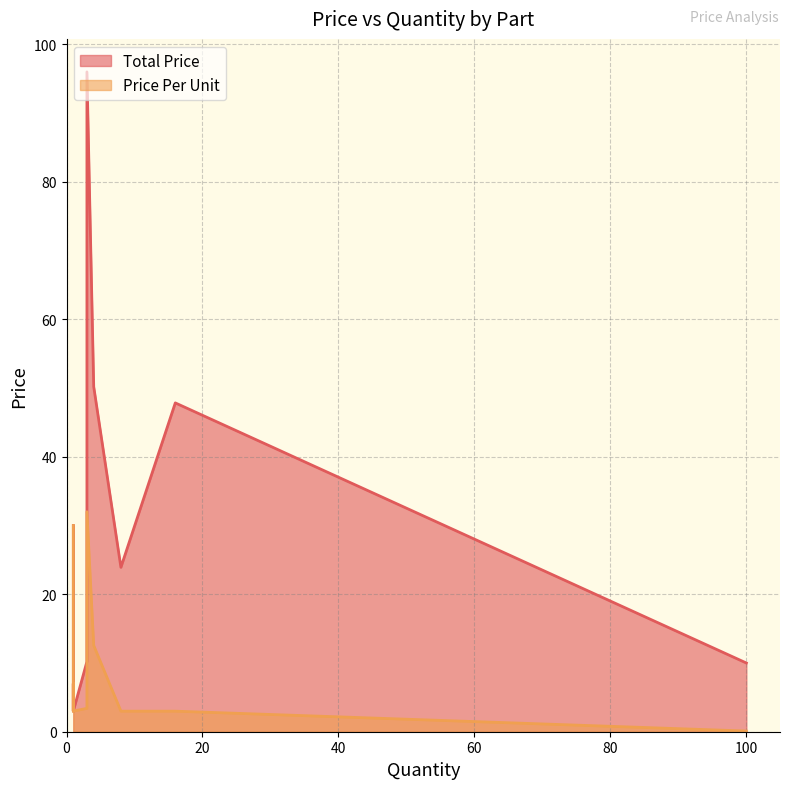

List the series in order of their overall mean, lowest first.

Price Per Unit, Total Price